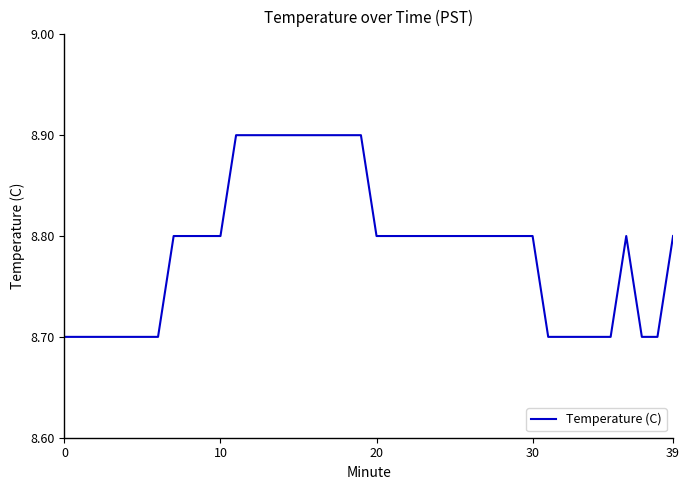

What is the smallest value displayed?

8.7